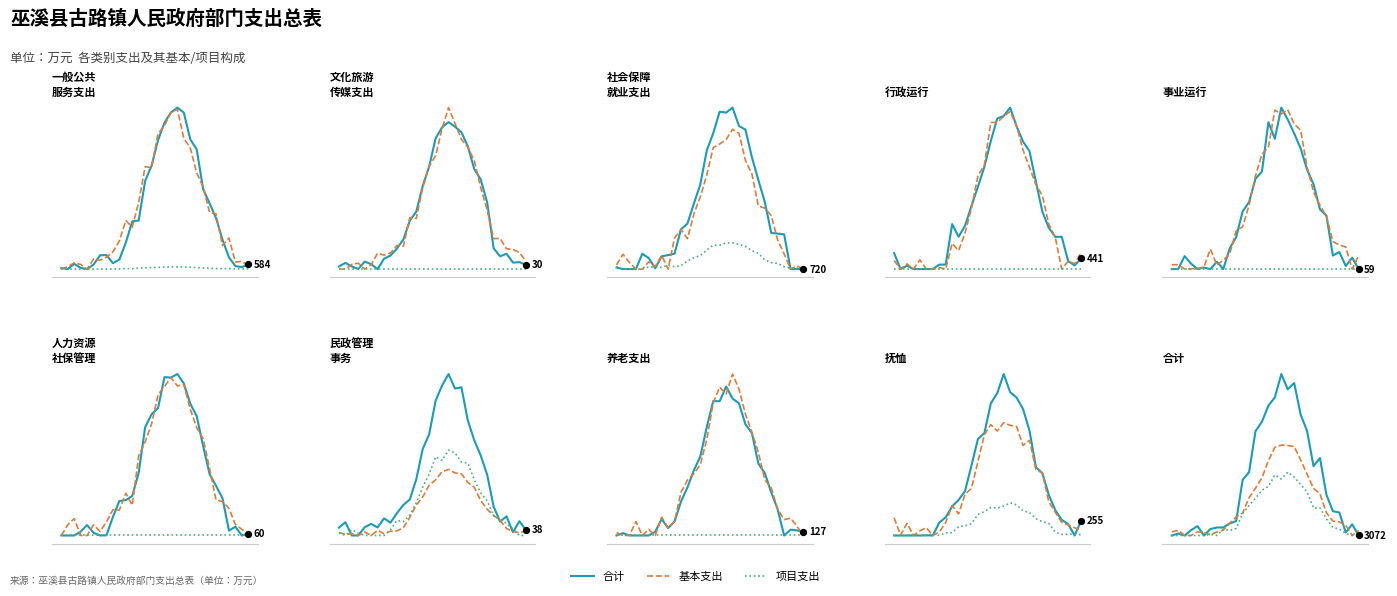

Which series reaches the maximum Y coordinate?

合计